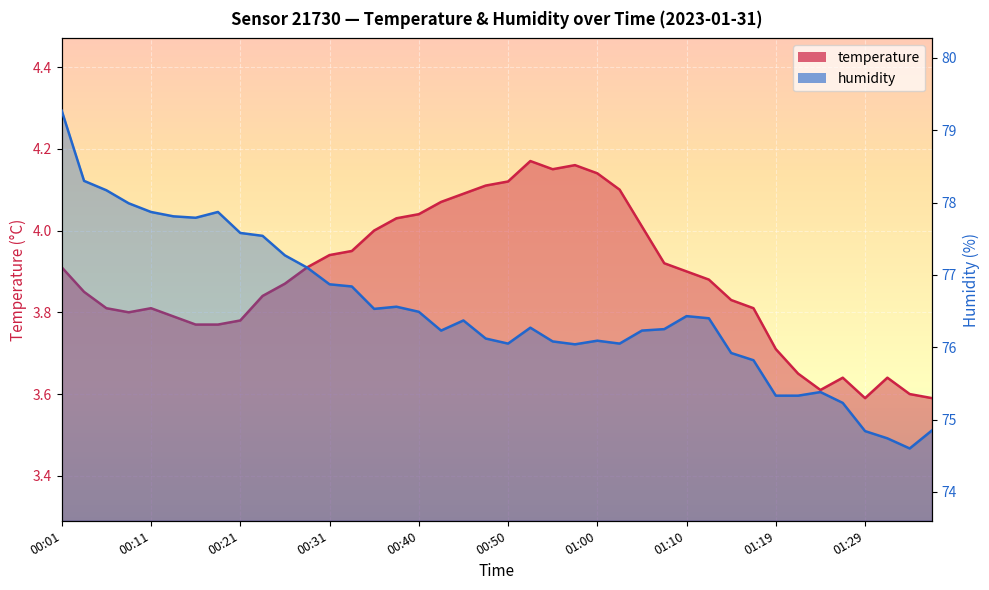

How many data points in humidity are less than 76?

10